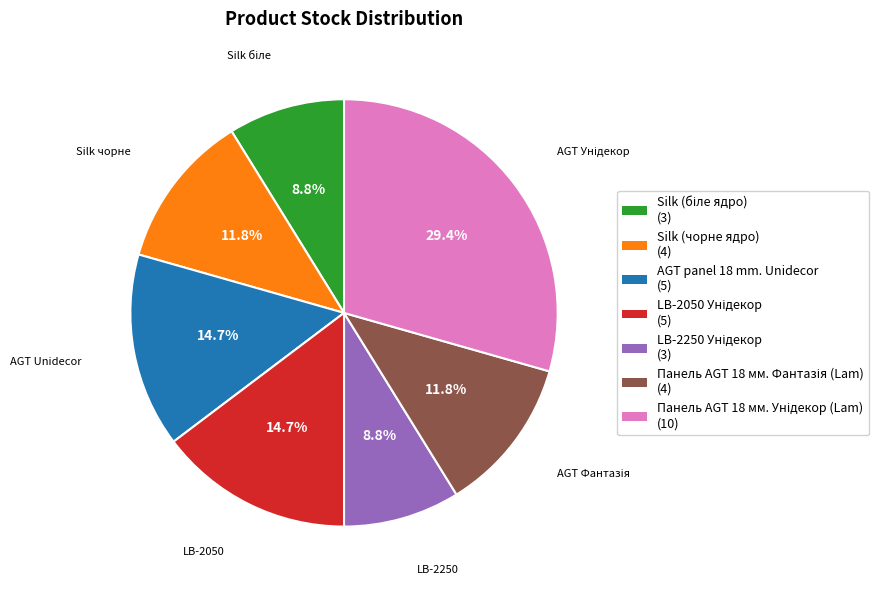

Is it true that Silk (чорне ядро) is 12% of the pie?

True